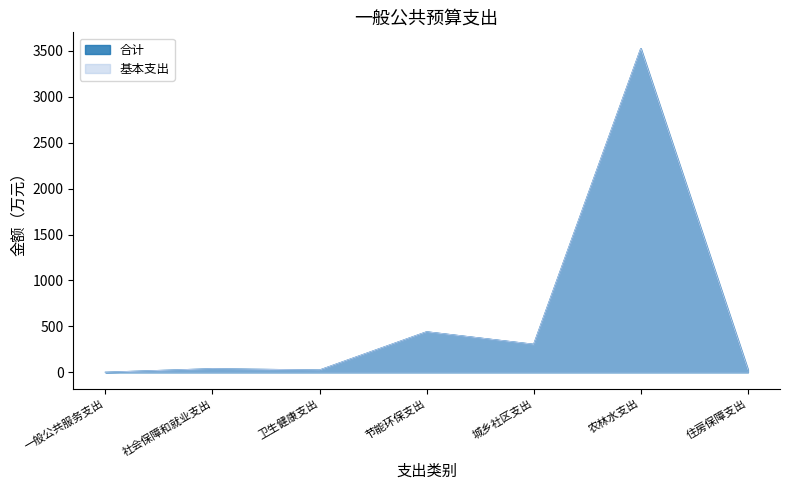

In 合计, how many points are higher than both neighbors (excluding endpoints)?

3